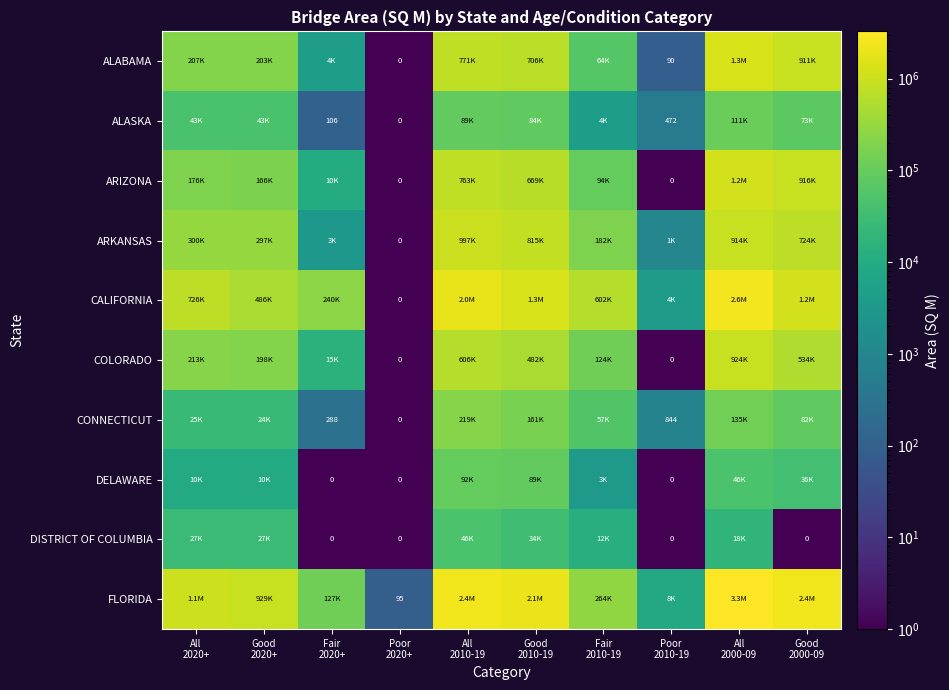

What is the difference between the ALABAMA values at Good 2000-09 and All 2000-09?

392214.3